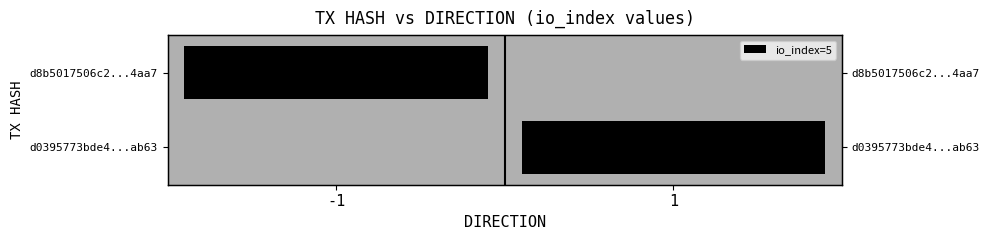

At which label is d8b5017506c2...4aa7 closest to 2?

1